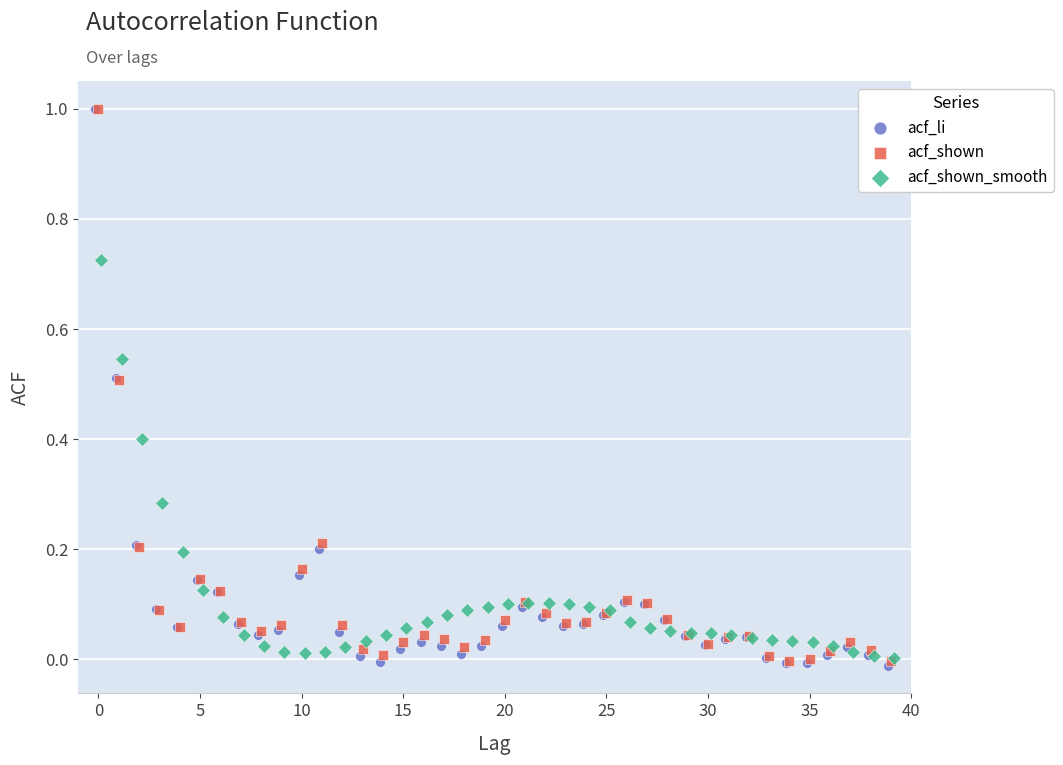

What are all the series names shown in the legend?

acf_li, acf_shown, acf_shown_smooth